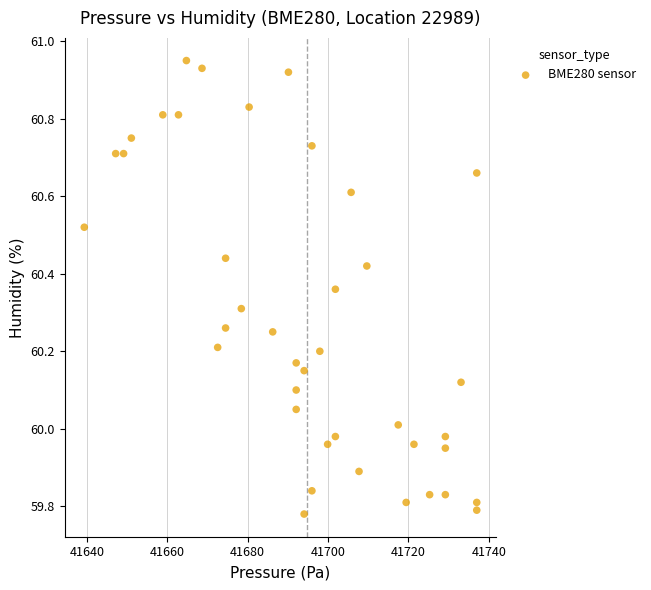

What is the range of Y values (max minus min)?

1.2